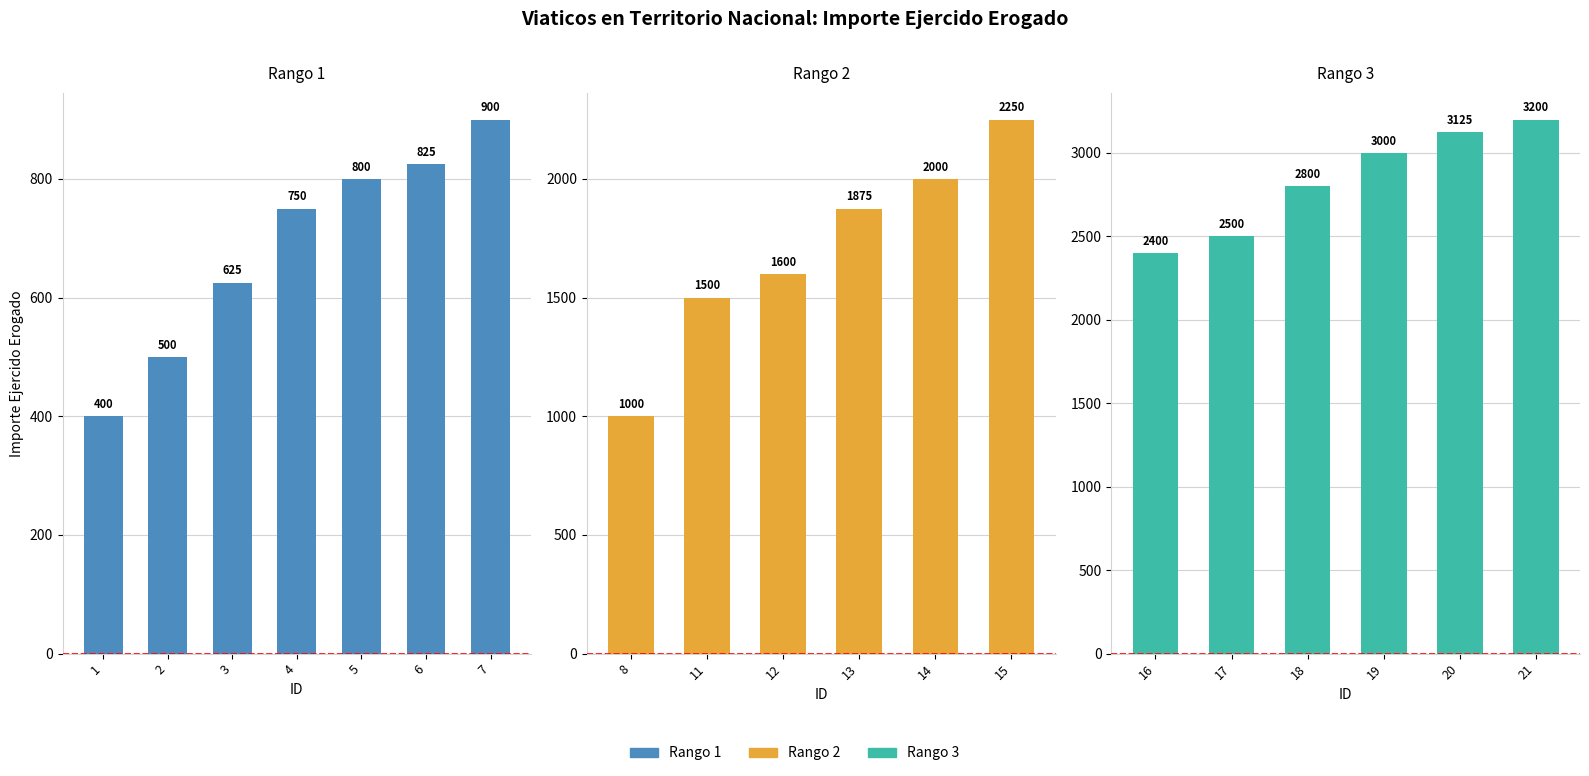

Which has a higher value, 18 or 17?

18